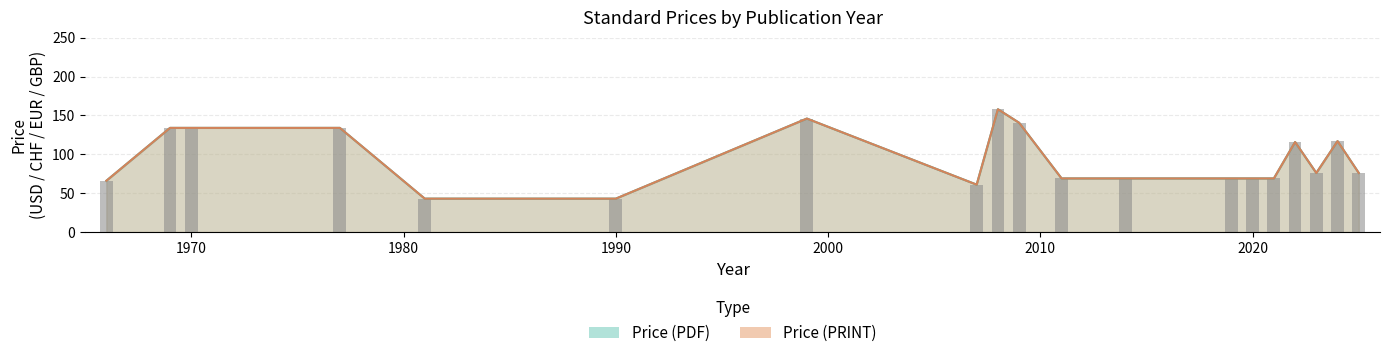

What value does the Price (PRINT) series have at 2011?

69.0